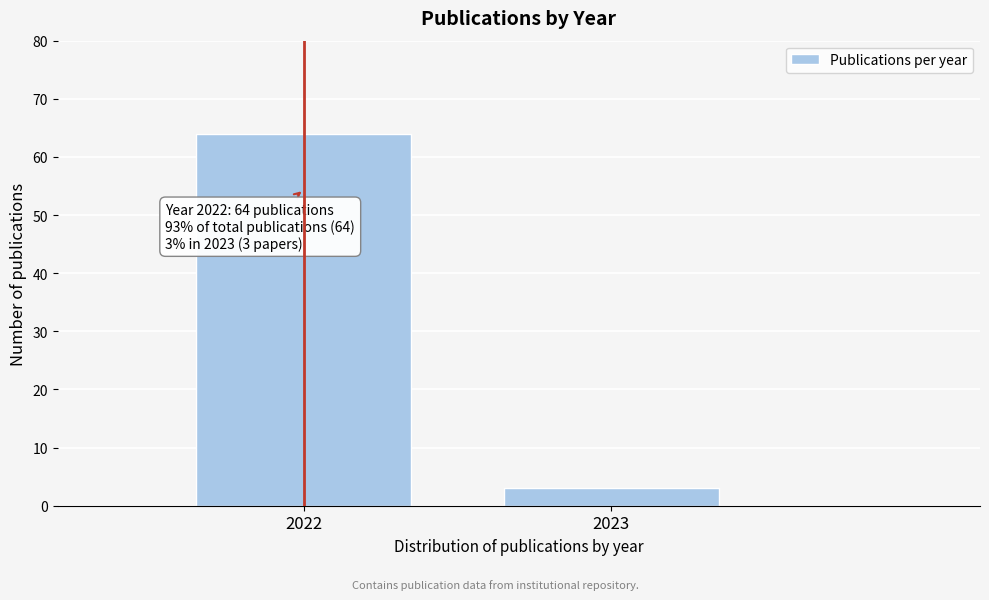

Reading left to right, transcribe all the data shown in this chart.

64	3